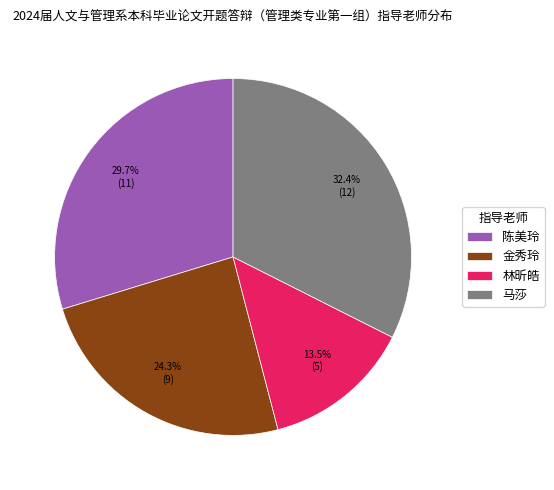

True or false: 陈美玲 accounts for 41% of the total.

False